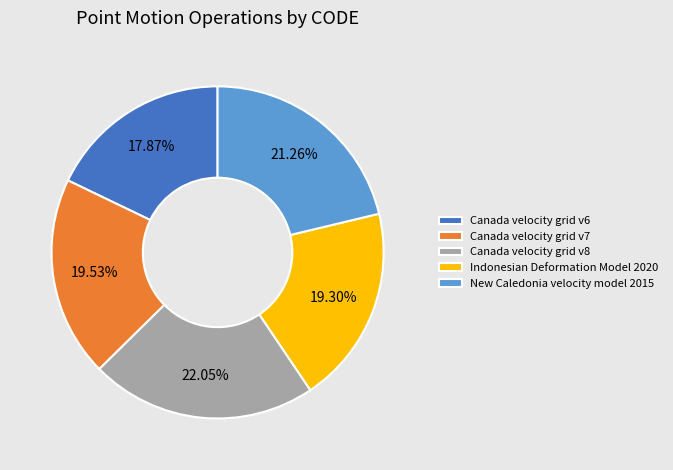

What percentage is the Canada velocity grid v7 slice, to the nearest percent?

20%